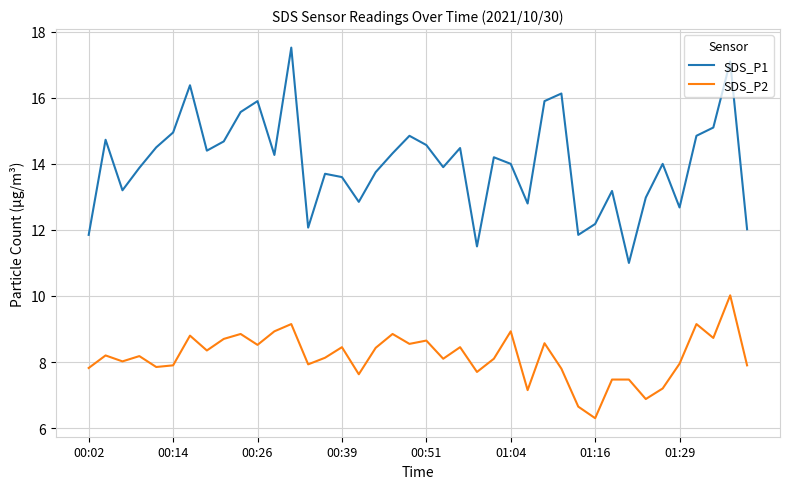

What is the maximum value shown in the chart?

17.5